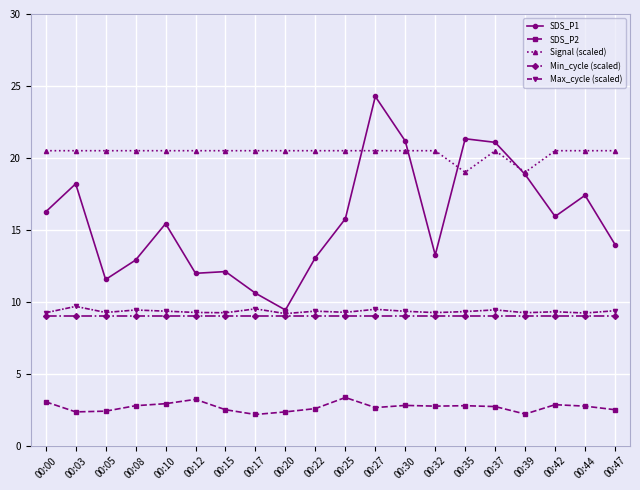

In SDS_P2, how many points are lower than both neighbors (excluding endpoints)?

5